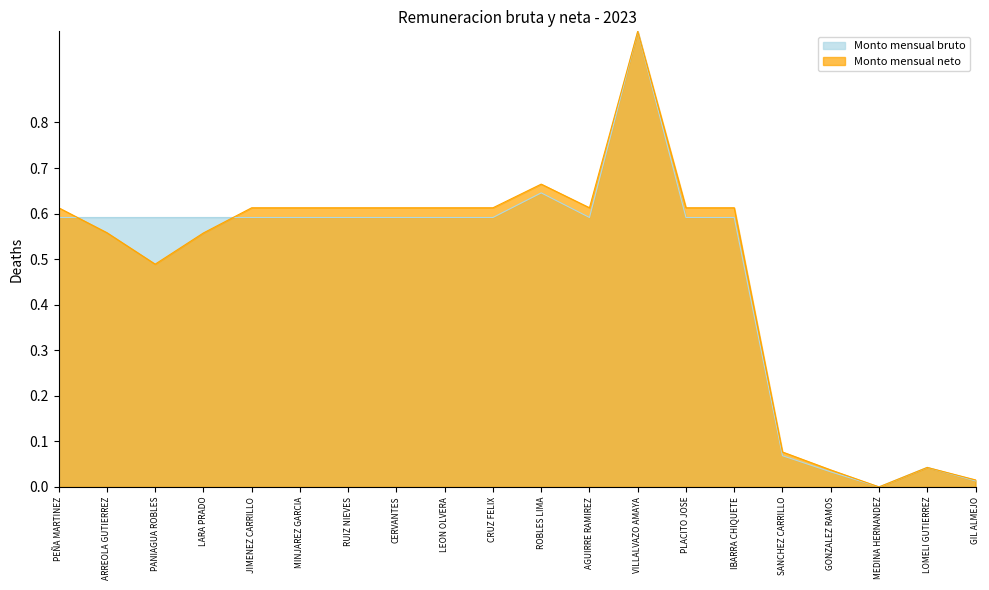

In Monto mensual neto, how many points are lower than both neighbors (excluding endpoints)?

3